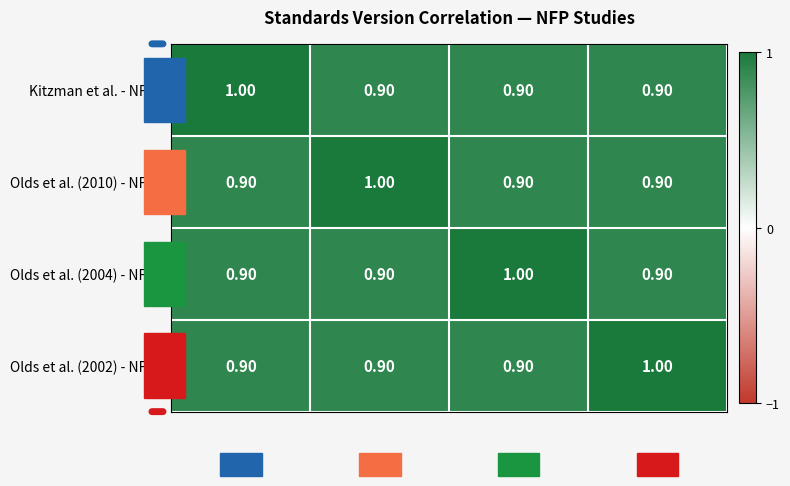

What is the average value of the Olds et al. (2002) - NFP® series?

0.9